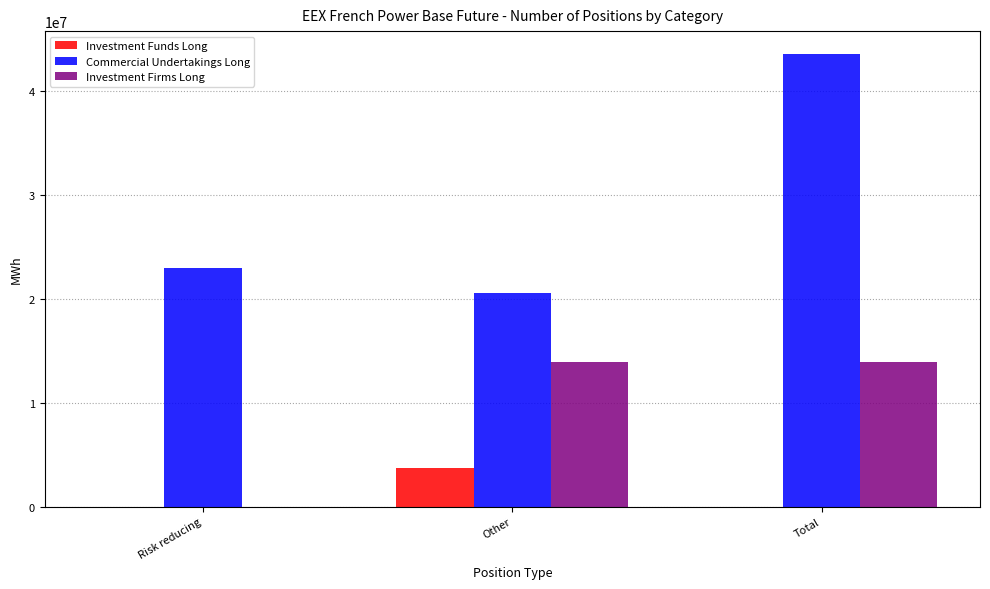

What is the highest value of the Investment Firms Long series?

13957201